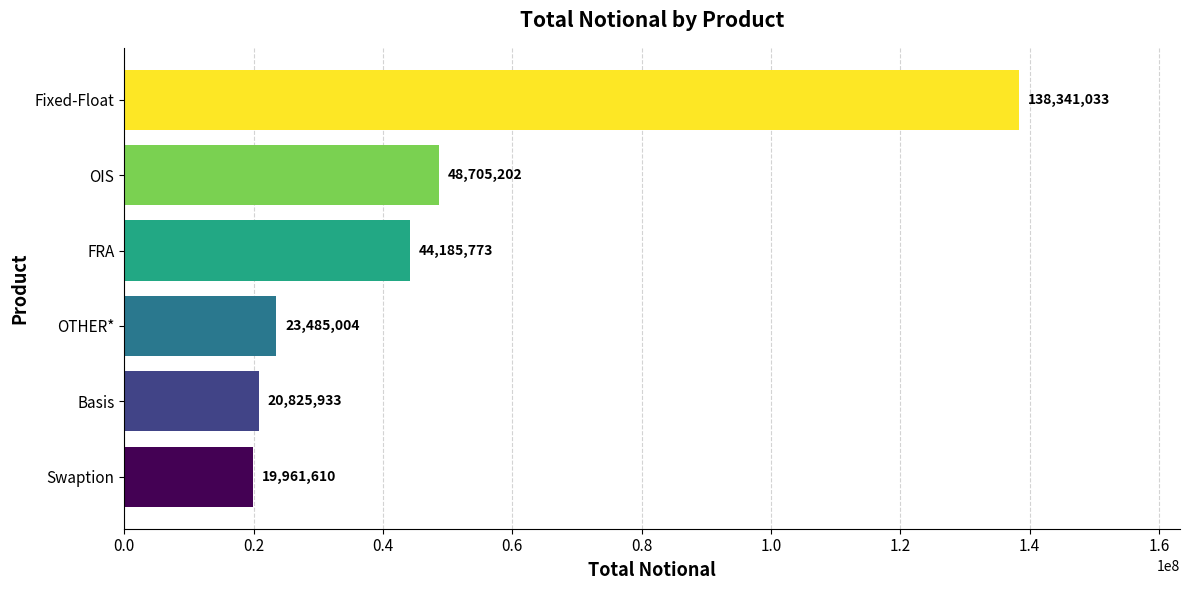

What is the difference between the maximum and minimum values?

118379423